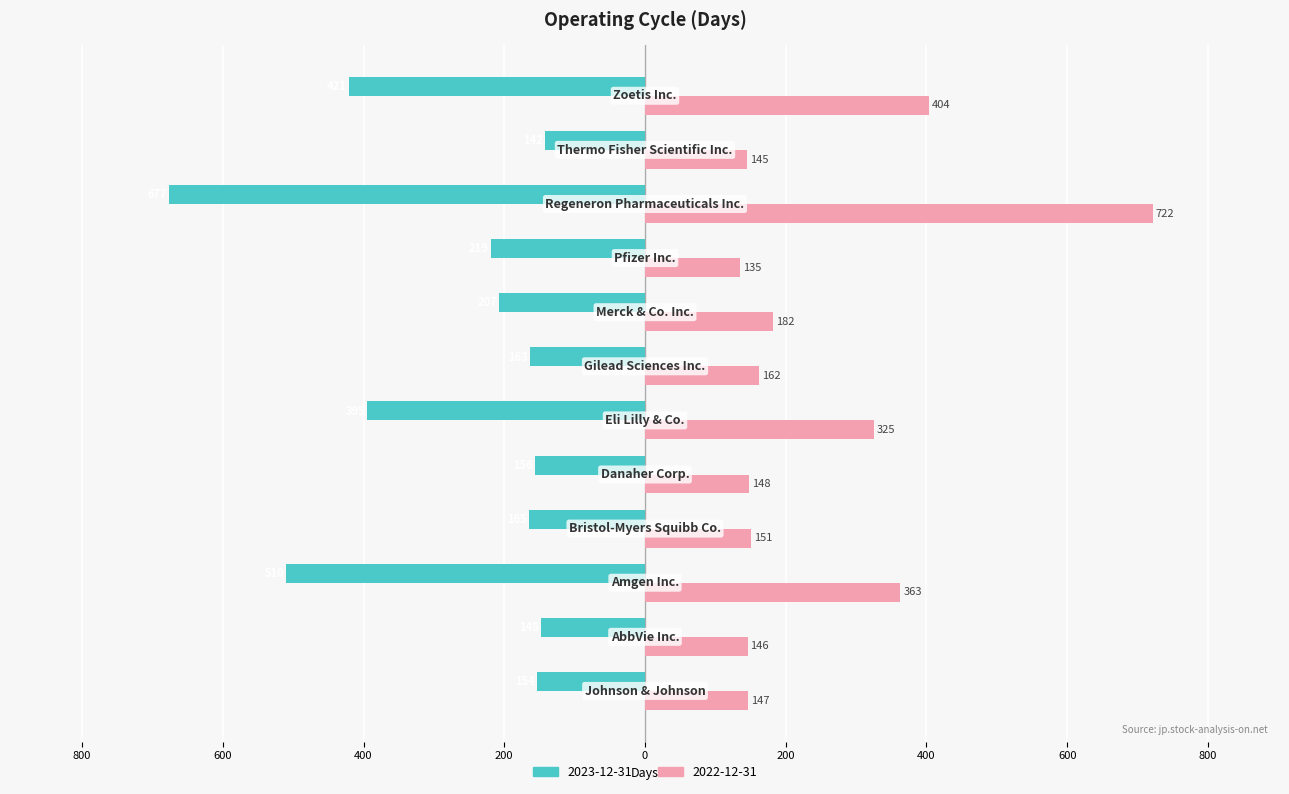

What is the greatest value displayed?

722